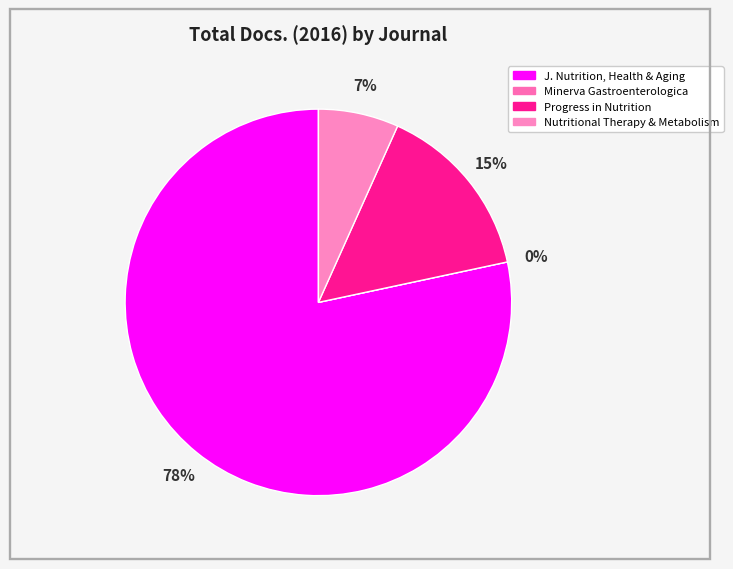

How many slices are in this pie chart?

4